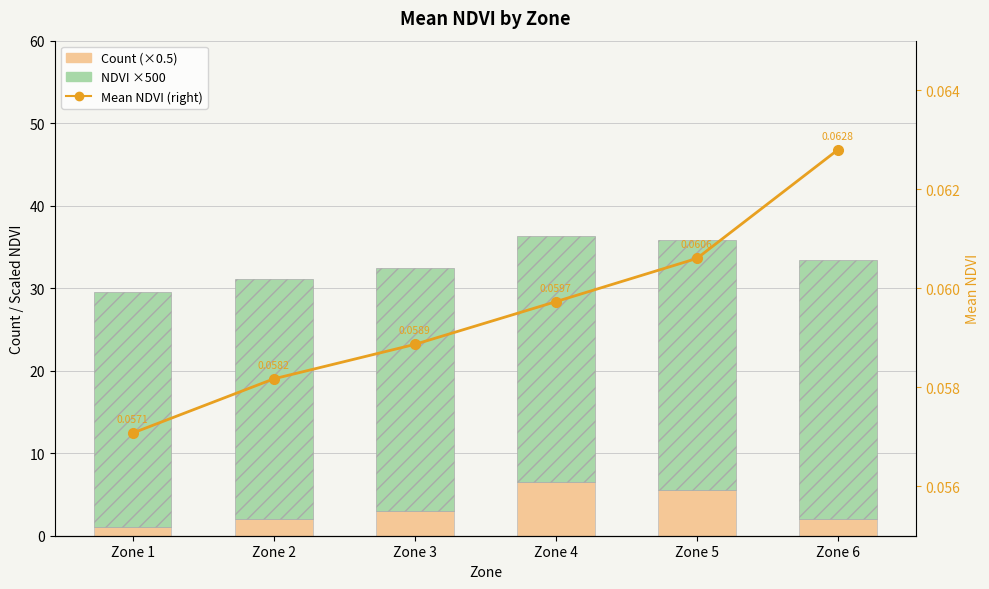

How many data points in Count (×0.5) are above 3?

2